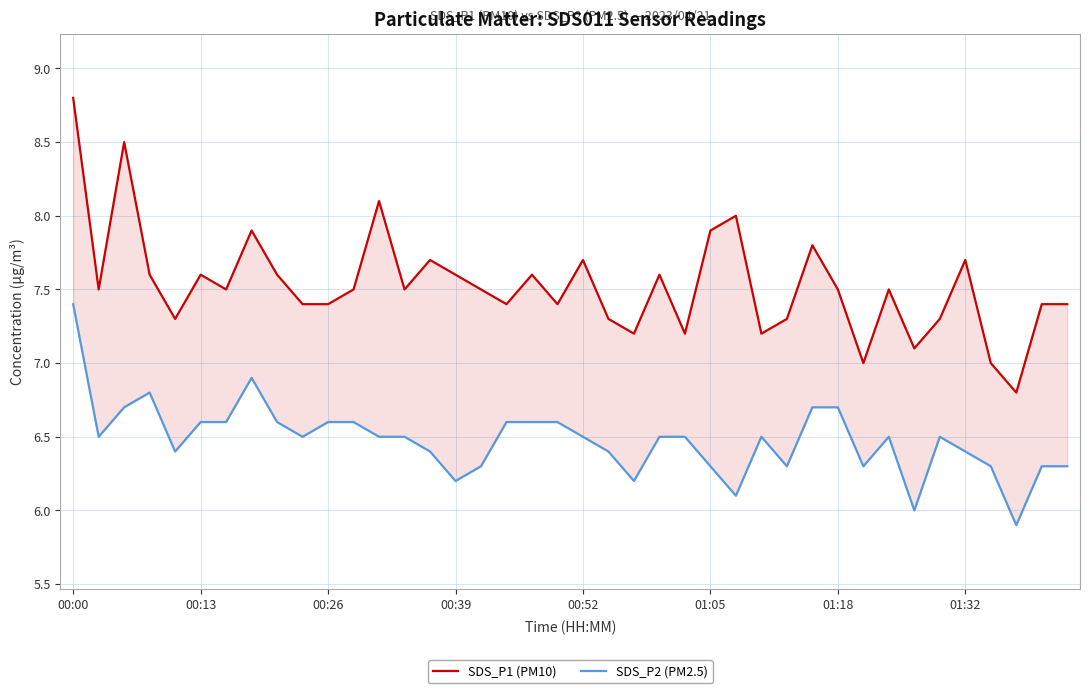

Count the number of data series in this chart.

2